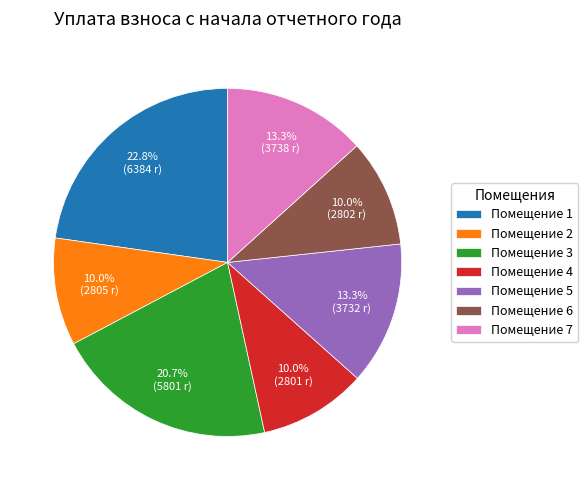

Which slice is the largest?

Помещение 1